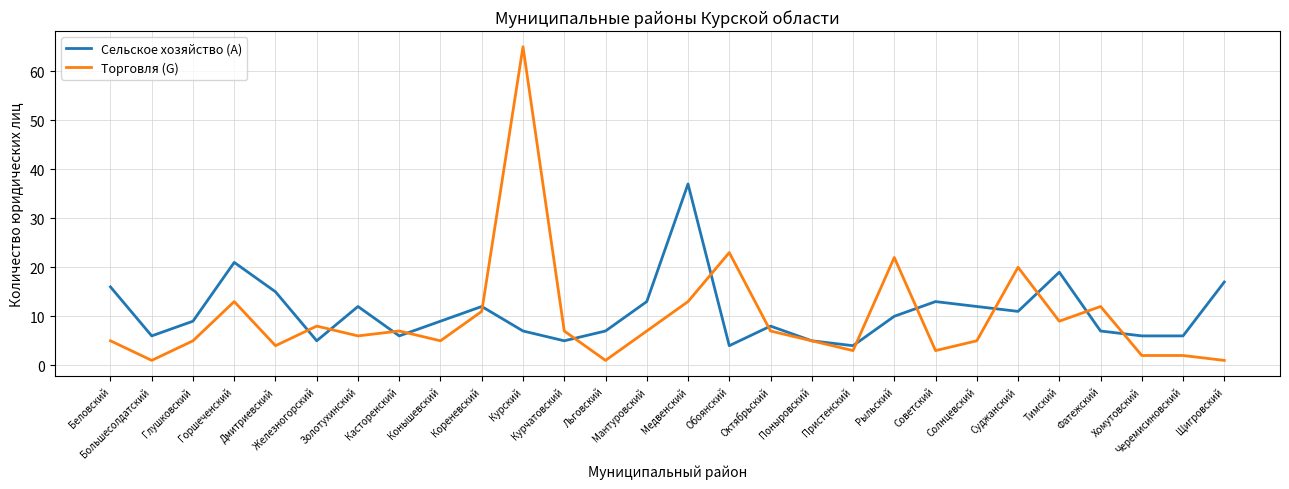

What is the maximum value shown in the chart?

65